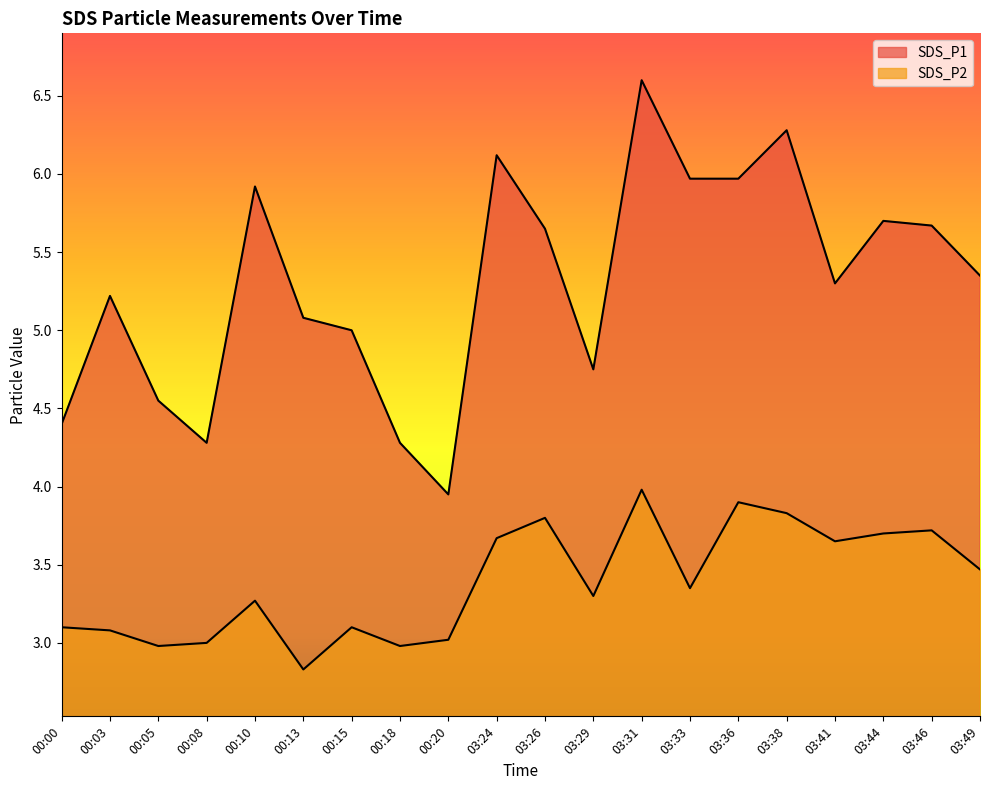

How many distinct data groups are displayed?

2